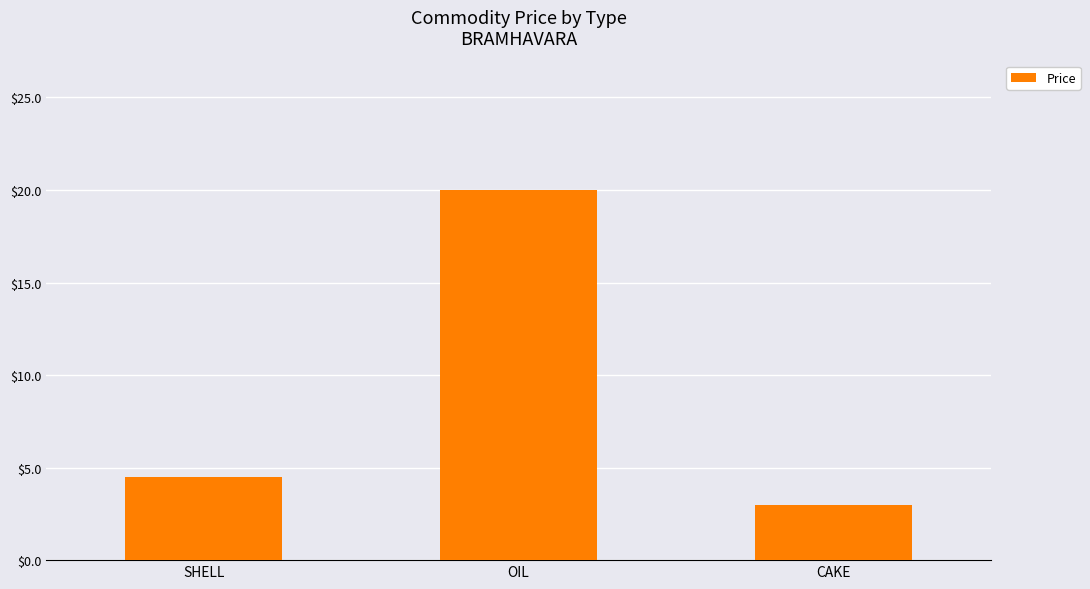

List the labels in order of value, smallest first.

CAKE, SHELL, OIL